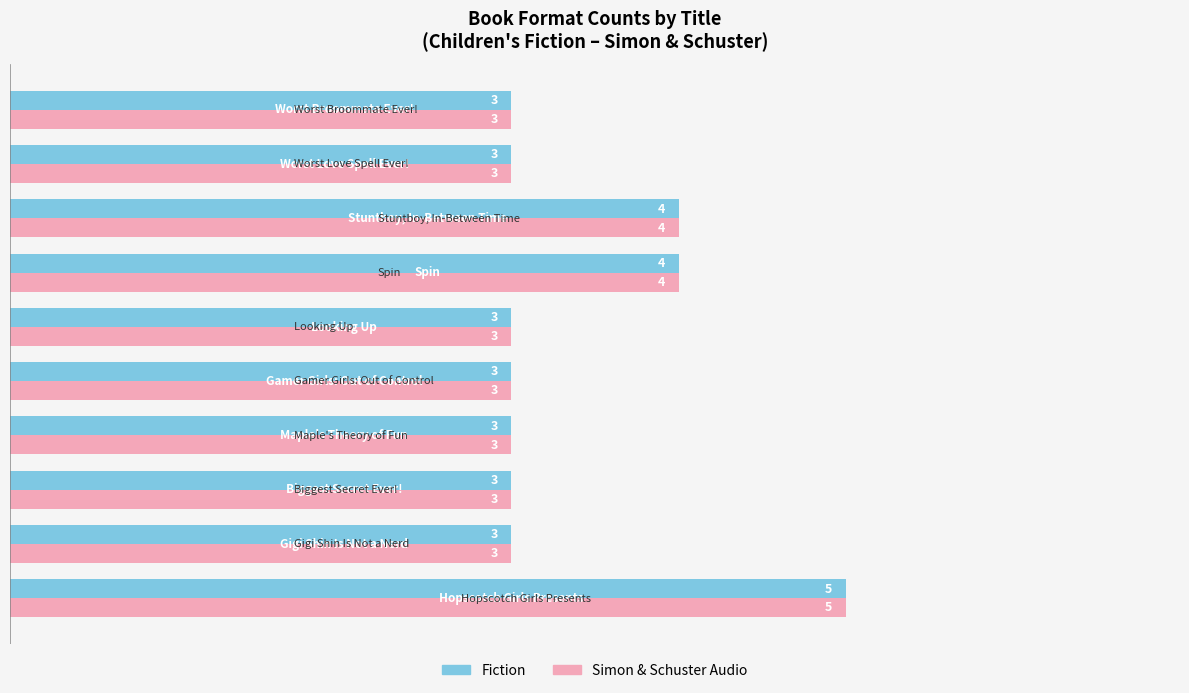

What is the minimum value for Simon & Schuster Audio?

3